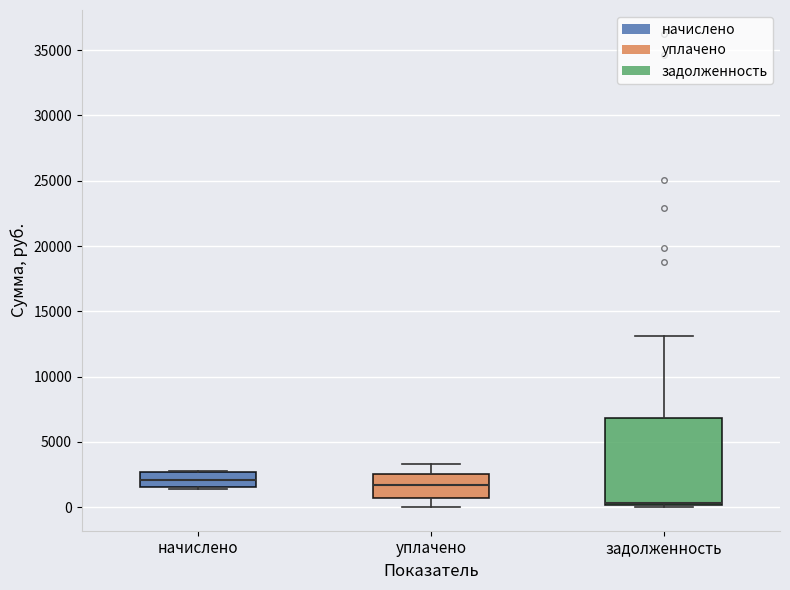

Which box is the tallest, from its lower edge to its upper edge?

задолженность